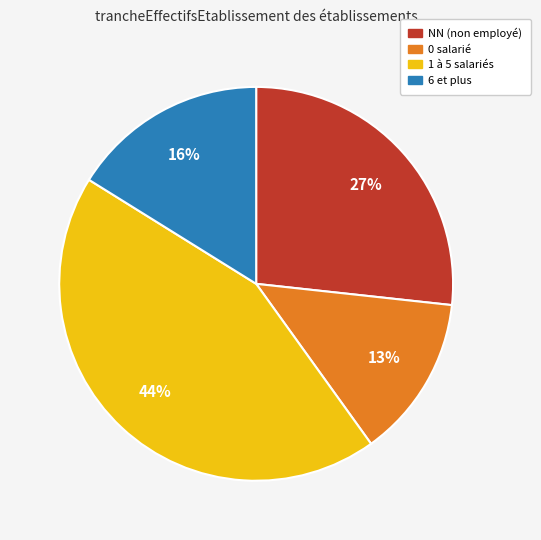

To the nearest percent, what is the average slice percentage?

25%